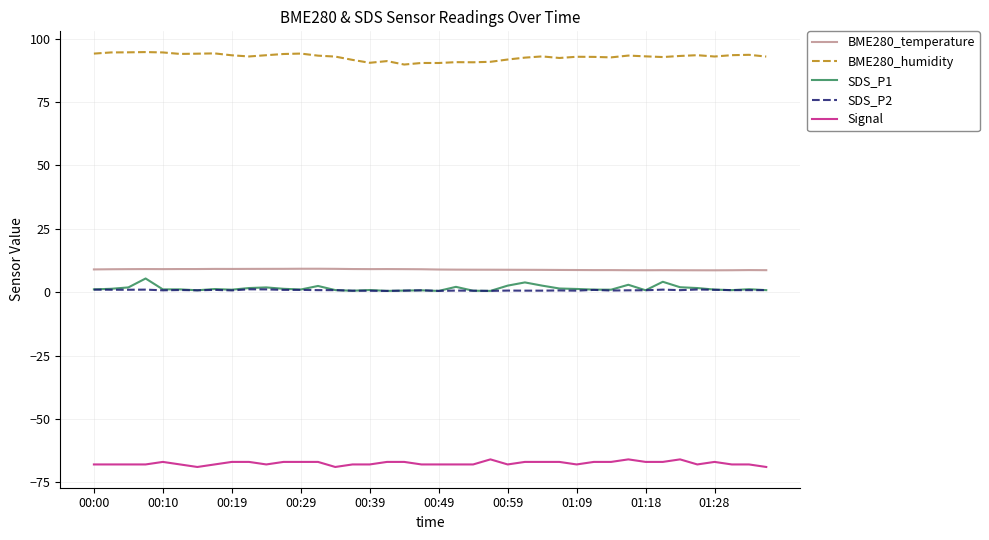

Which series has the largest total across all categories?

BME280_humidity